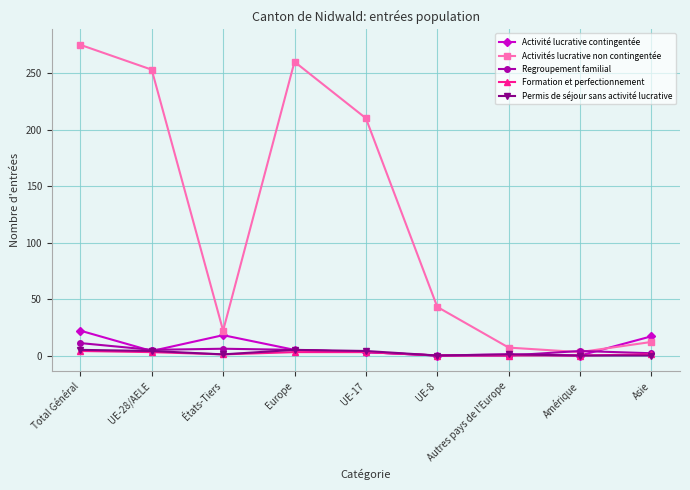

Which series has the largest total across all categories?

Activités lucrative non contingentée